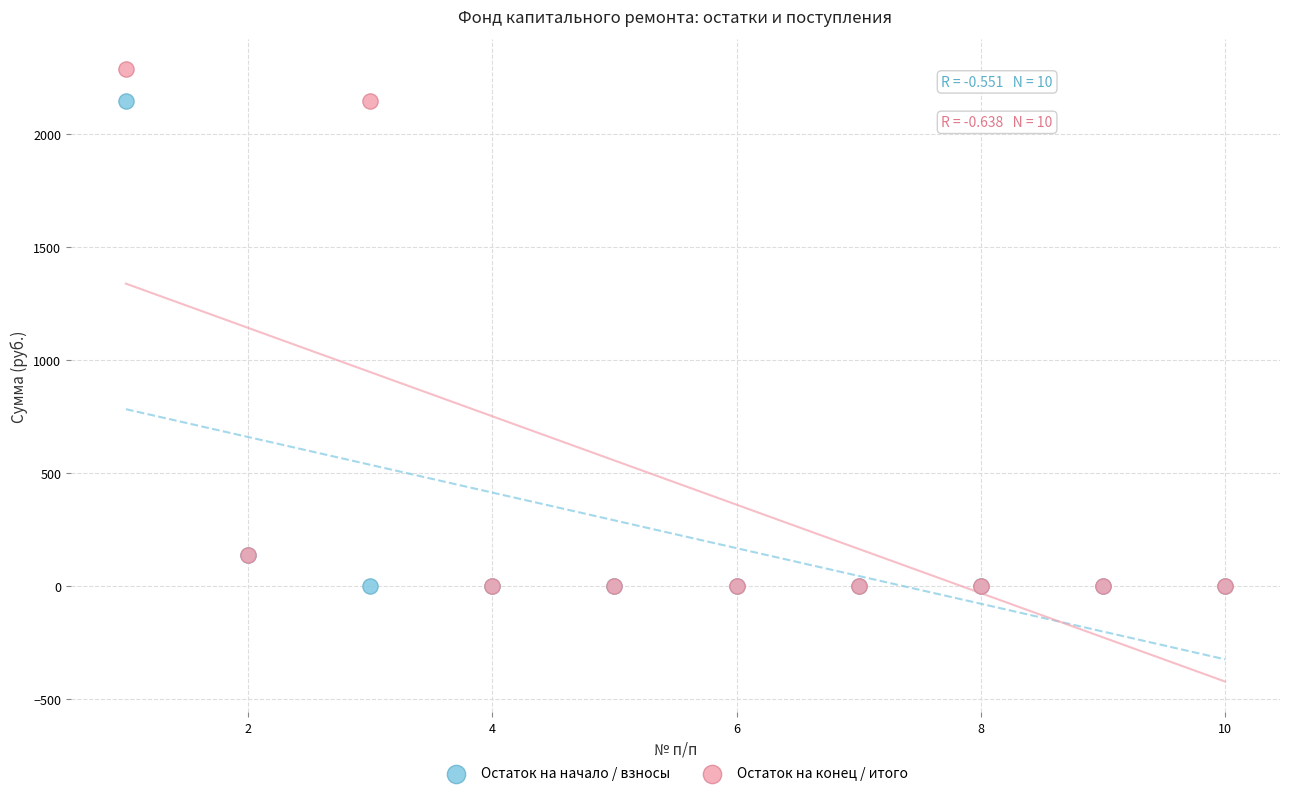

Which series reaches the maximum Y coordinate?

Остаток на конец / итого